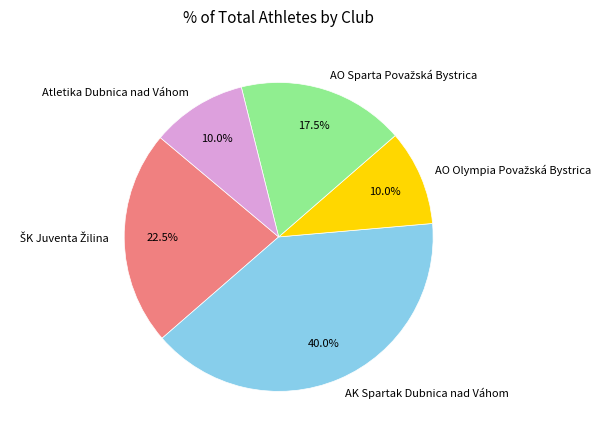

Is there any slice that represents more than half of the pie?

No